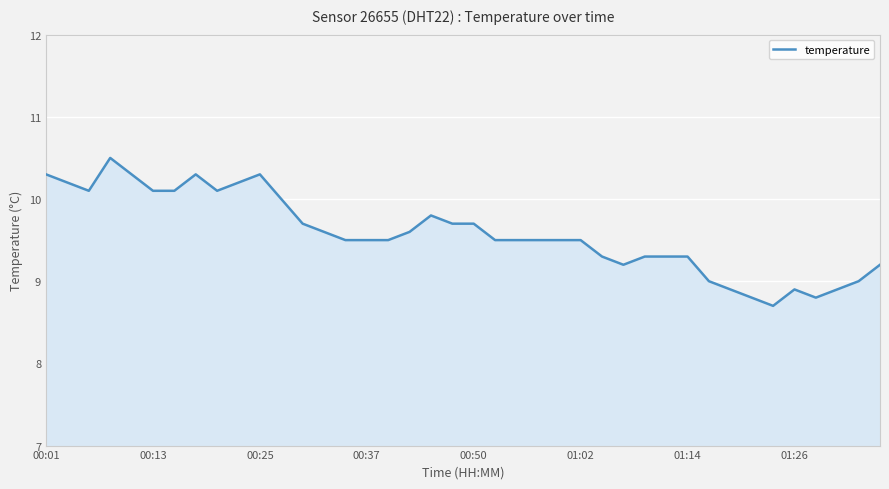

What is the difference between the maximum and minimum values?

1.8